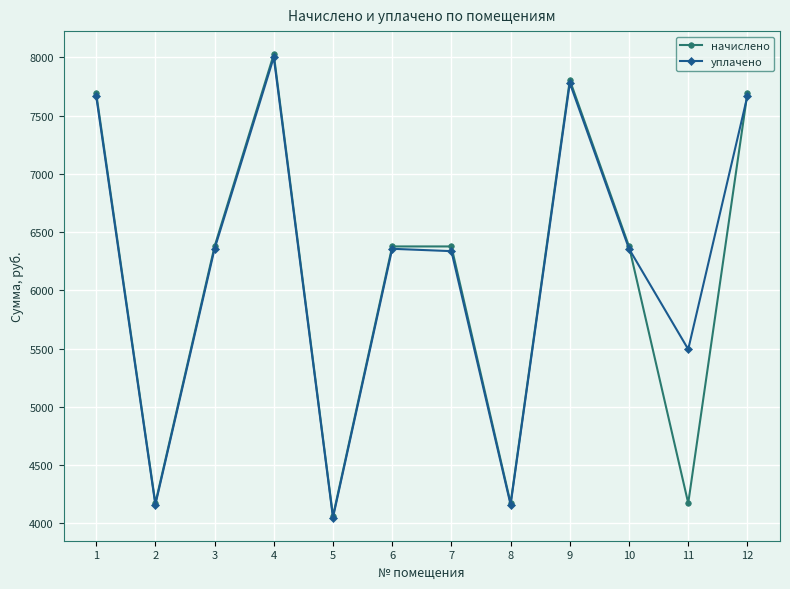

At which category is the sum across all series the highest?

4